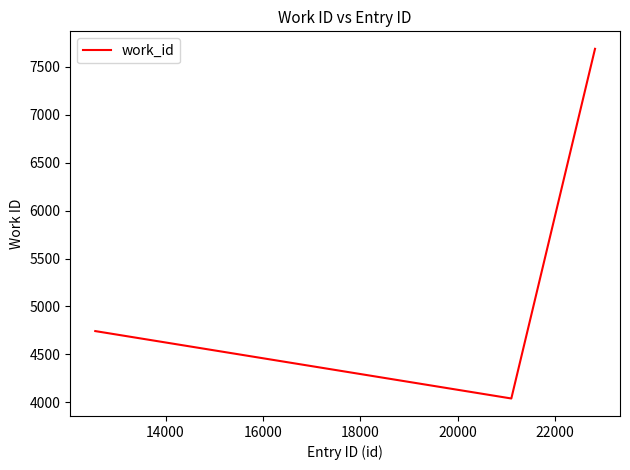

What is the difference between the maximum and second lowest values?

2944